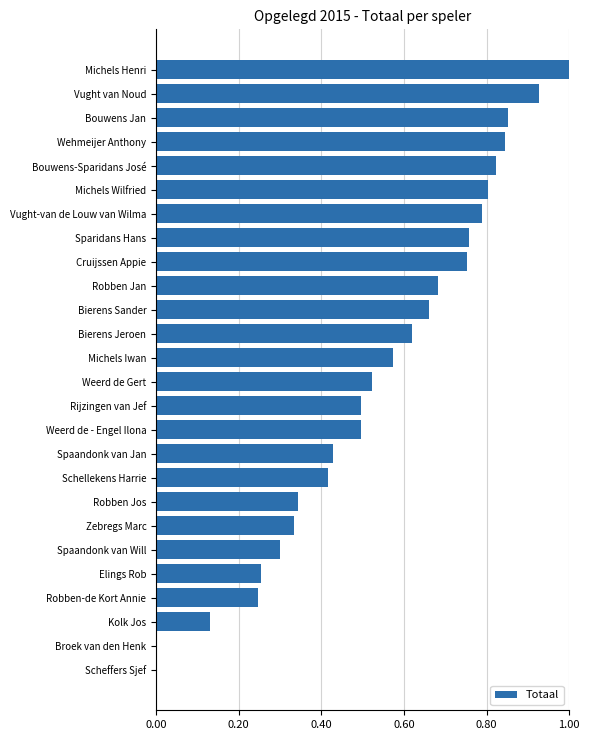

Which label corresponds to the largest value in the chart?

Michels Henri